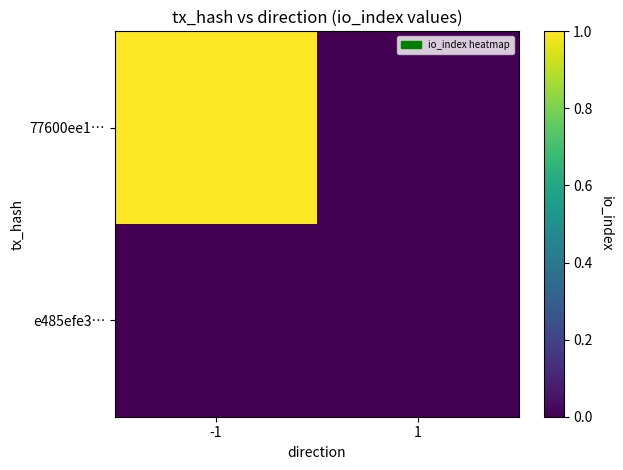

Rank the series at 1 from highest to lowest value.

77600ee1…, e485efe3…